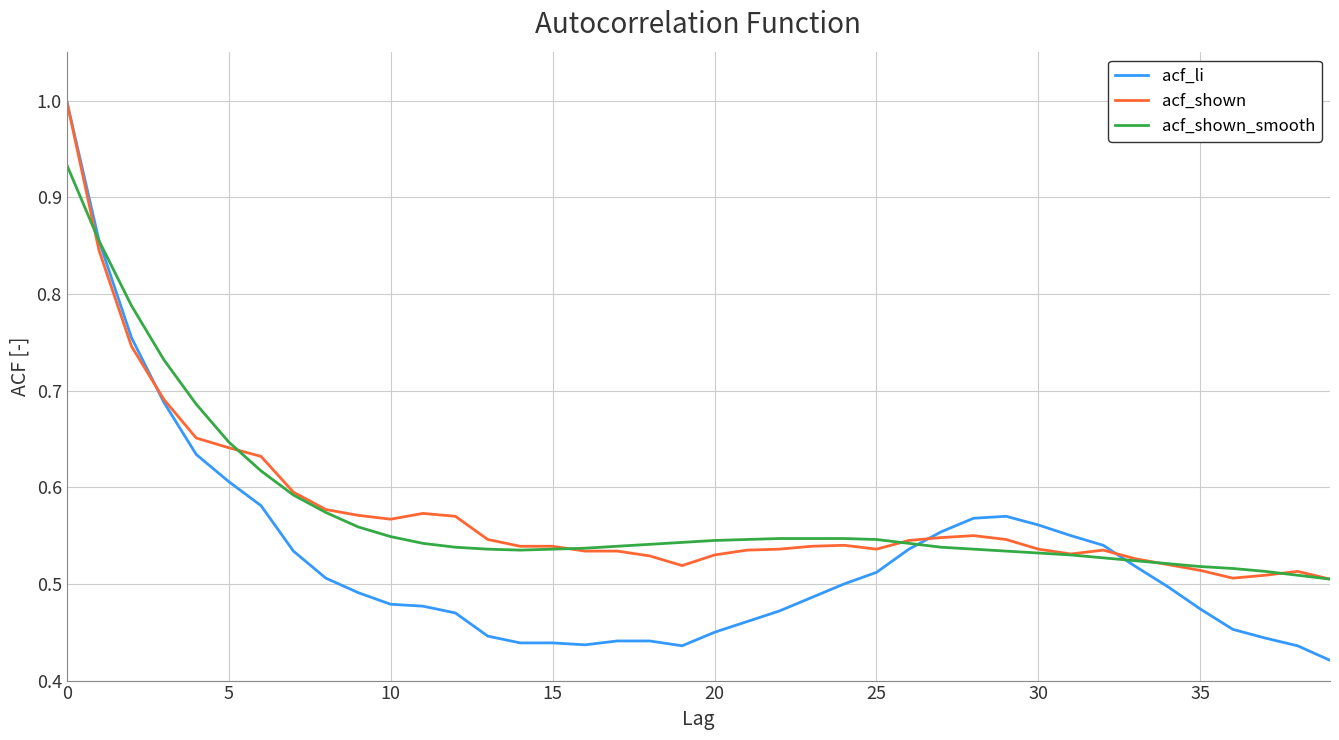

Which series has the widest spread of values?

acf_li